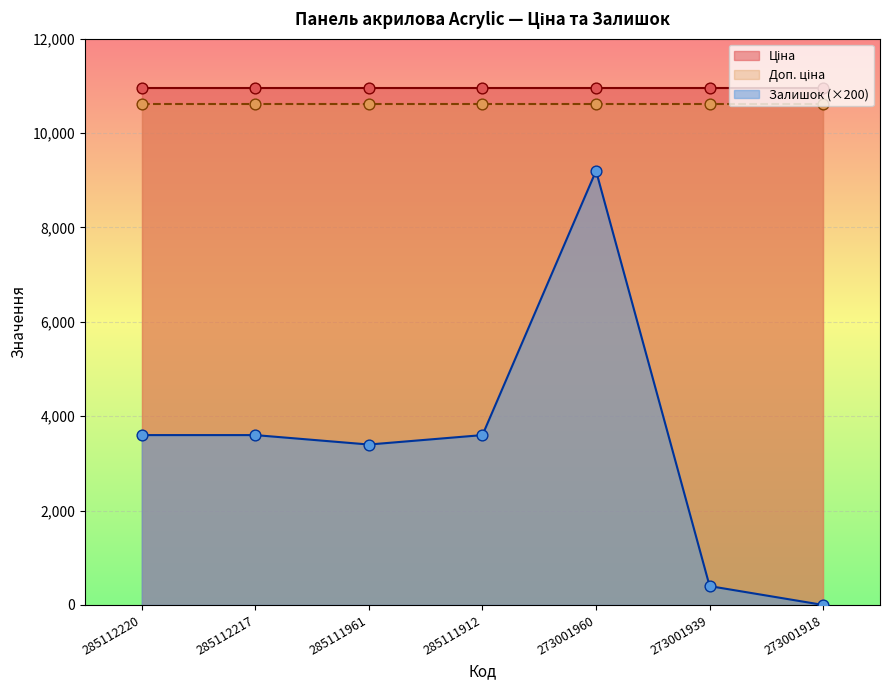

Which series reaches the minimum Y coordinate?

Залишок